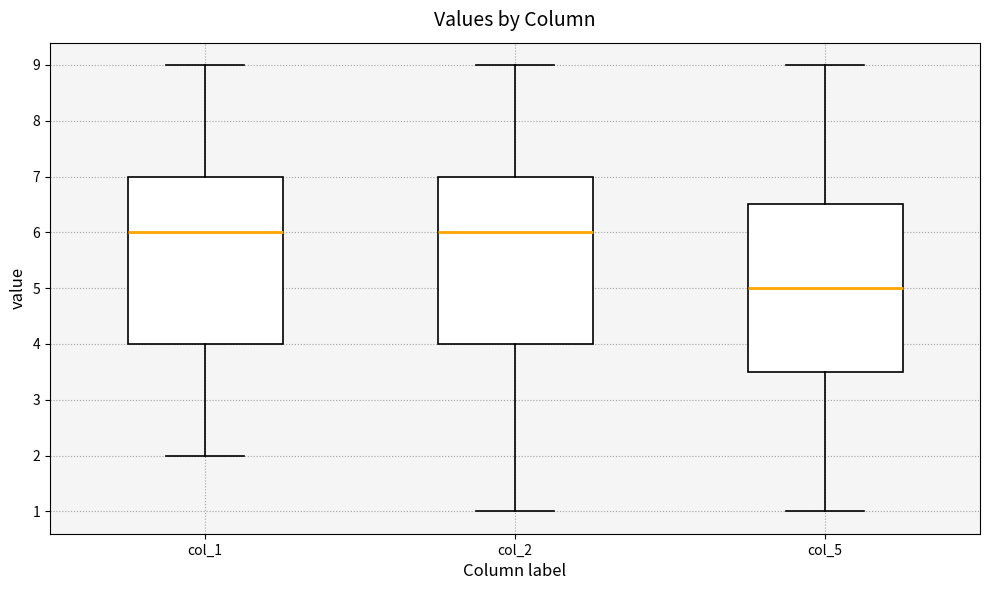

Which box's median line is the lowest?

col_5